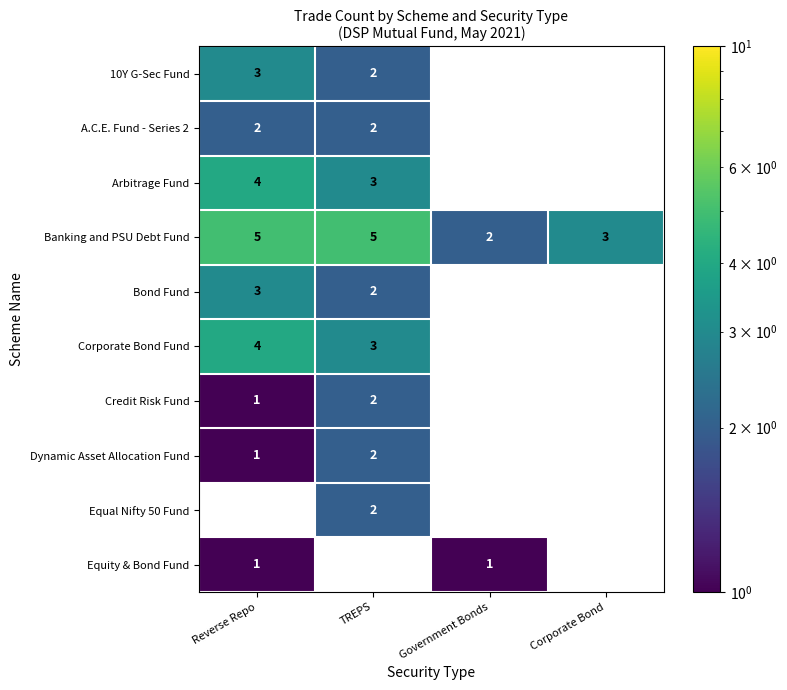

The value of Equity & Bond Fund at Government Bonds is 1. True or false?

True